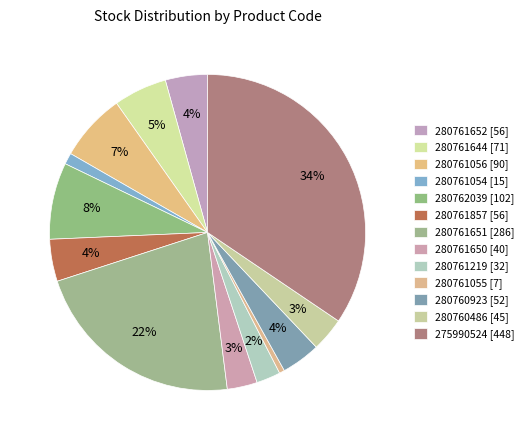

What is the largest slice in the pie chart?

275990524